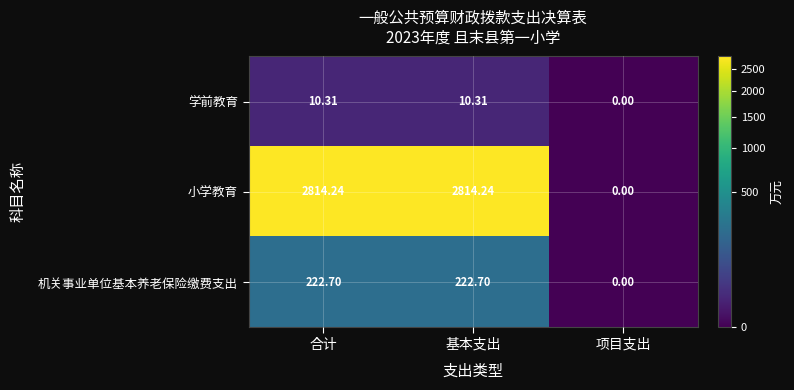

Which series has the largest total across all categories?

小学教育